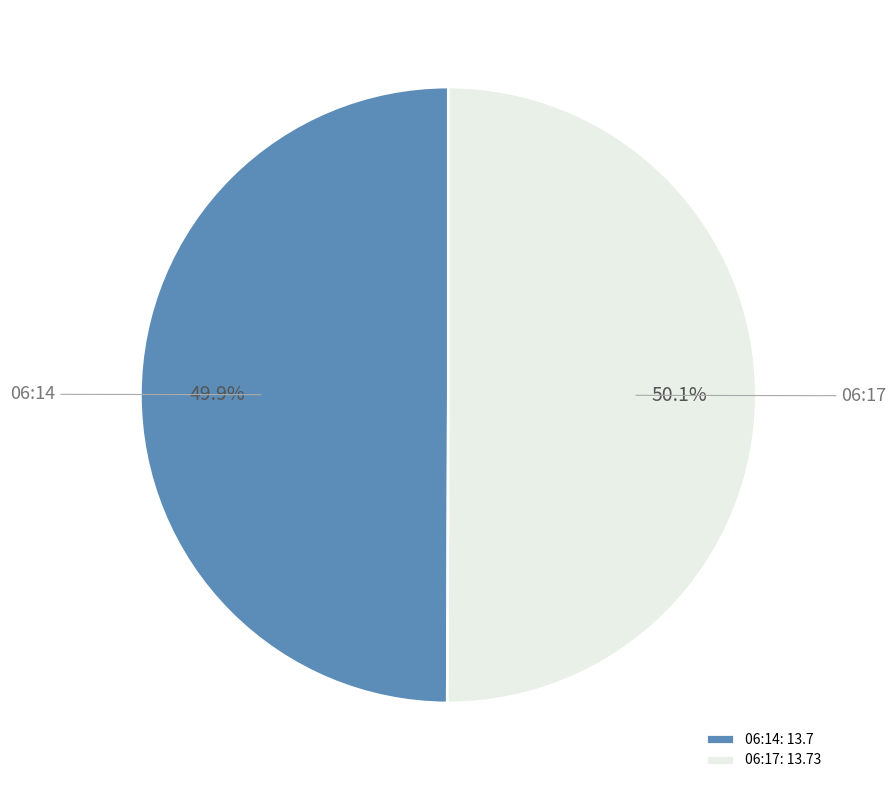

What is the total percentage of 06:17 and 06:14?

100.0%